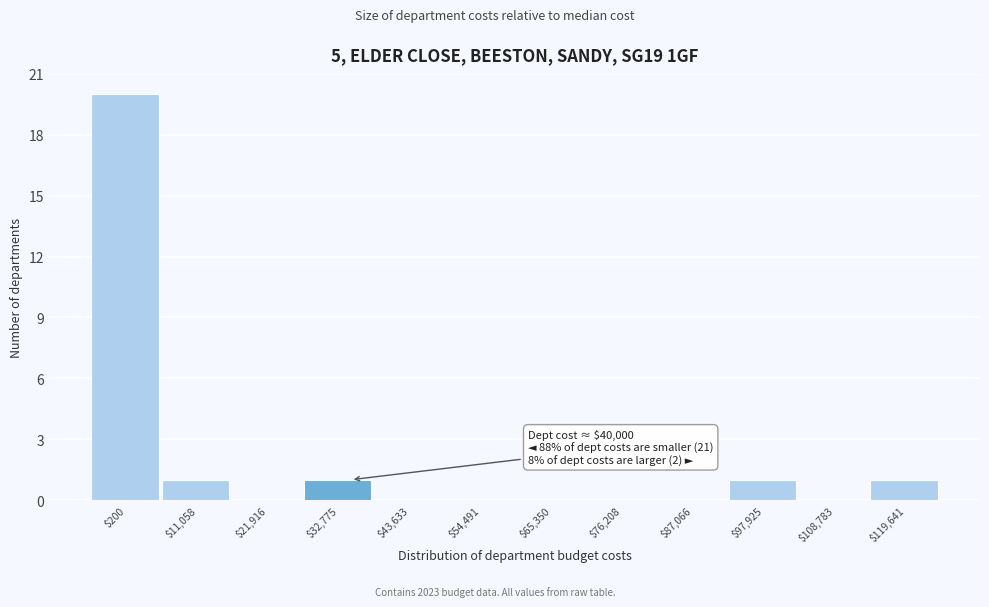

True or false: the data shows -13 at $87,066.

False